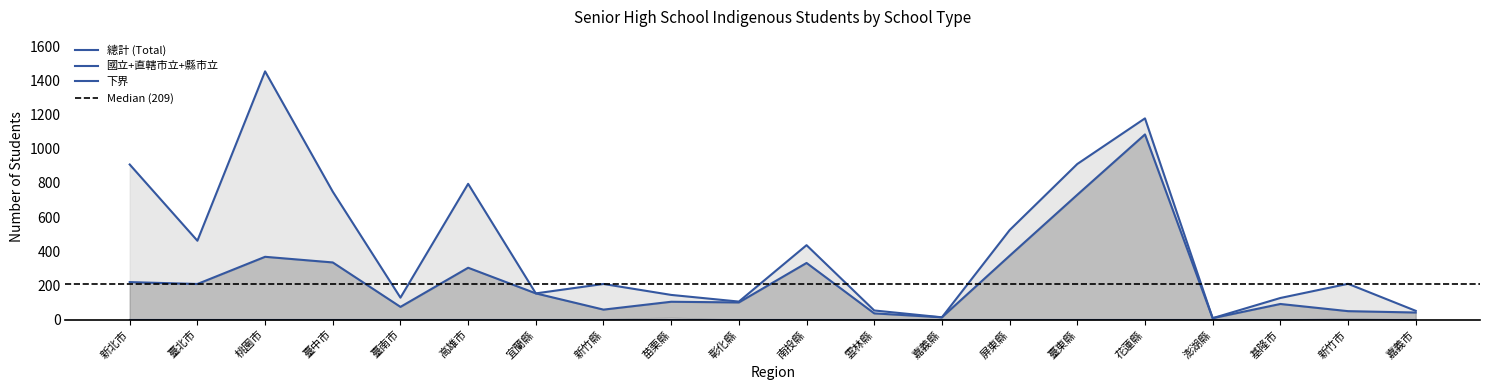

True or false: 私立 and 縣市立 intersect in this chart.

False